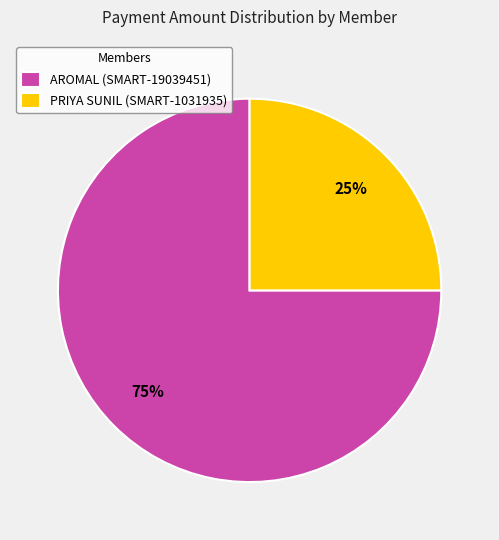

What is the largest slice in the pie chart?

AROMAL (SMART-19039451)